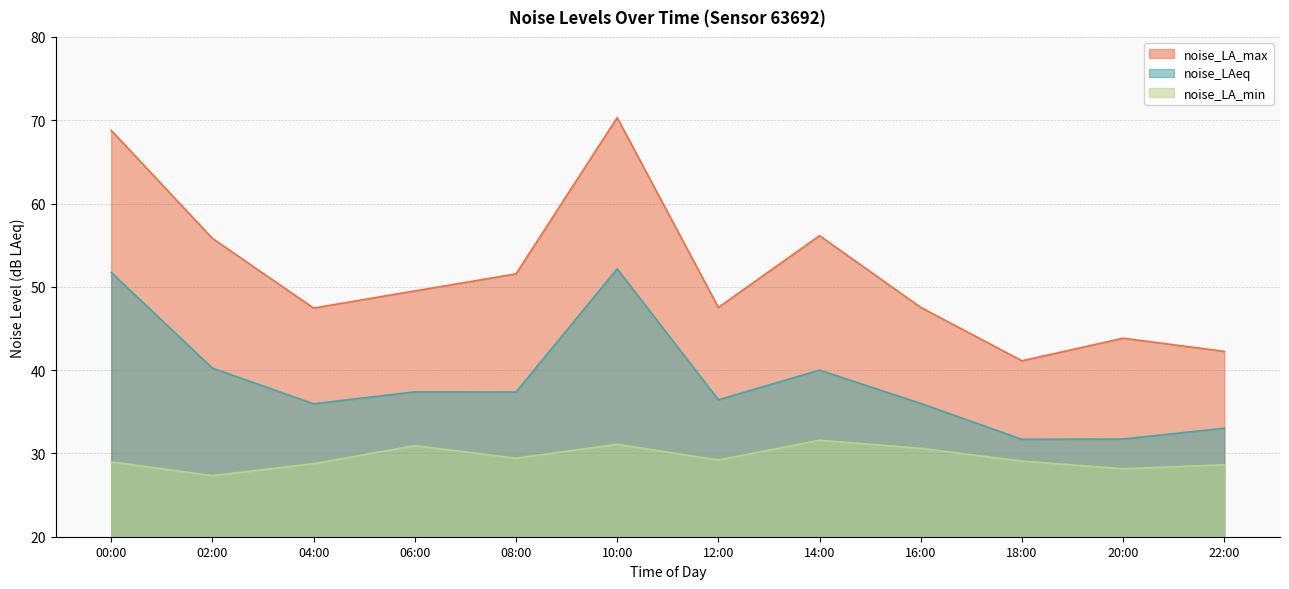

True or false: noise_LAeq has a value of 23.5 at 04:00.

False